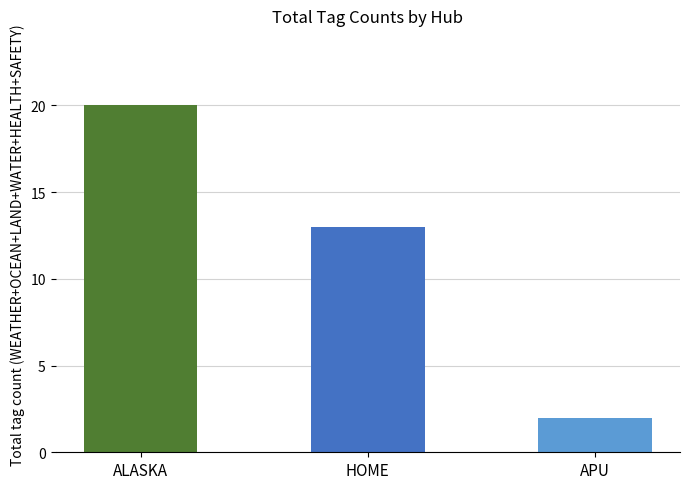

Where is the data nearest to the value 11?

HOME